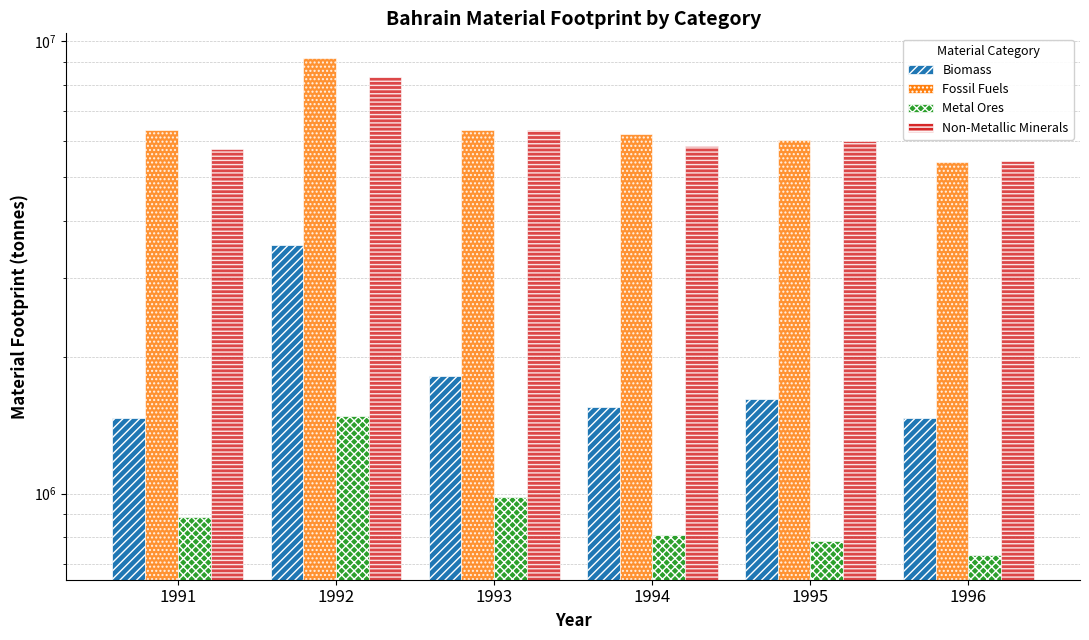

List the series in order of their peak value, highest first.

Fossil Fuels, Non-Metallic Minerals, Biomass, Metal Ores